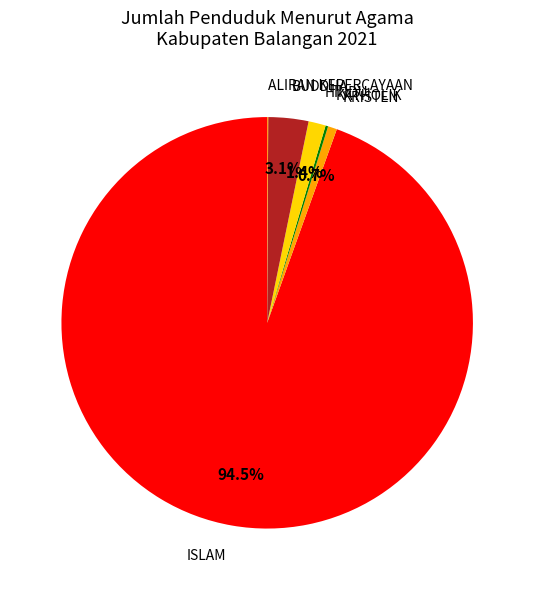

Approximately how many times larger is the value at KRISTEN compared to HINDU?

0.5